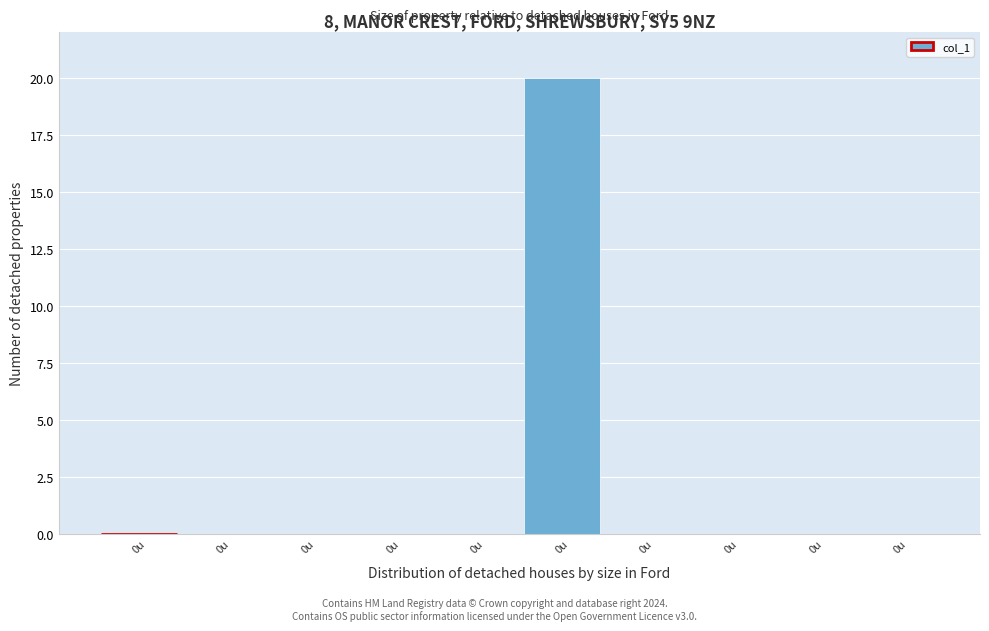

How many data points does each series have?

10